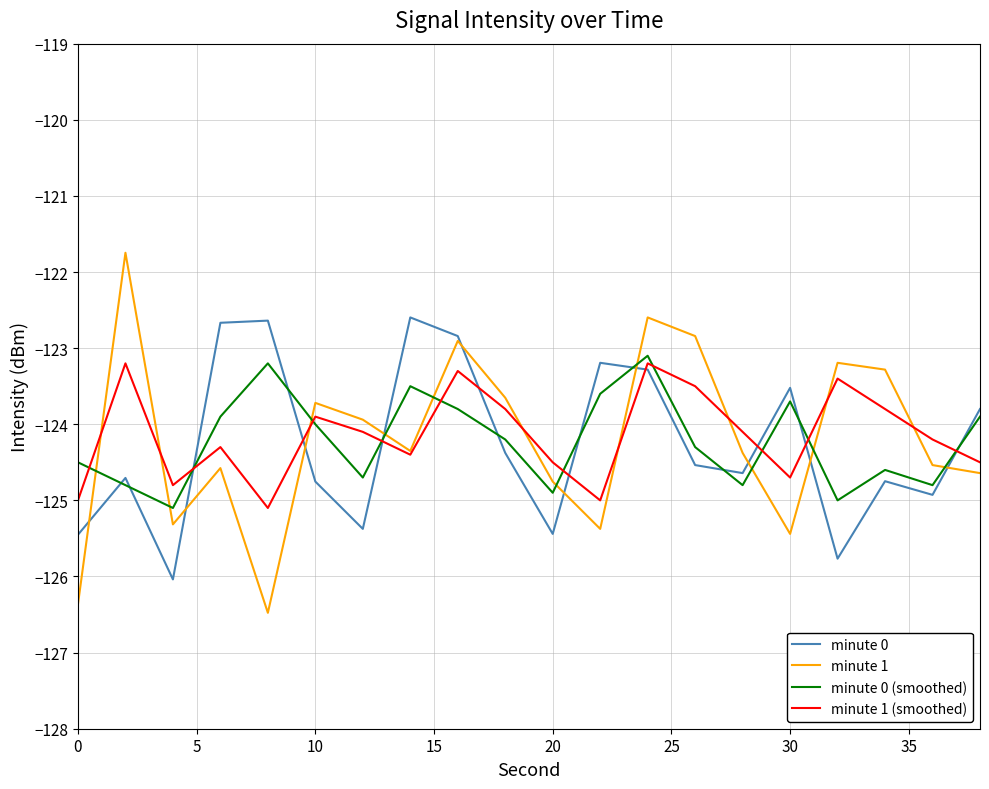

What is the highest value of the minute 0 (smoothed) series?

-123.1